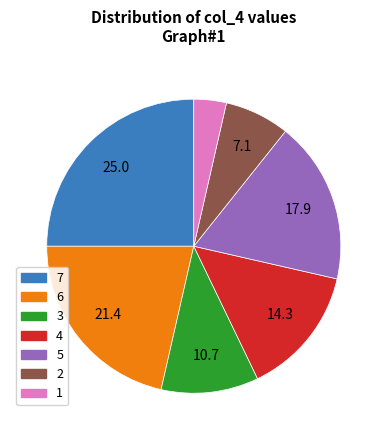

Which has a higher value, 3 or 7?

7